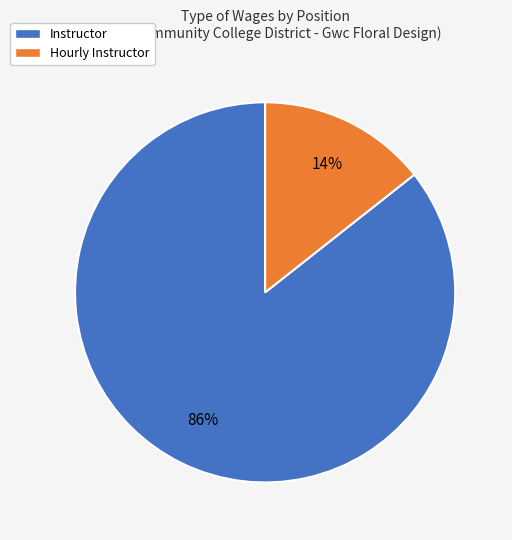

To the nearest percent, what is the combined percentage of Hourly Instructor and Instructor?

100%